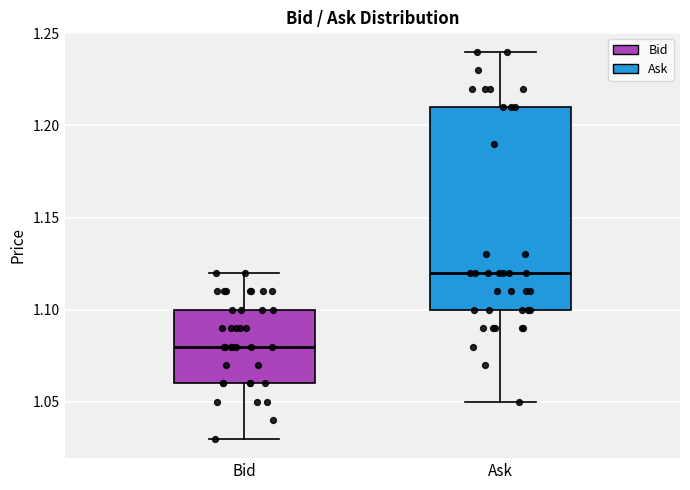

Which box is the tallest, from its lower edge to its upper edge?

Ask